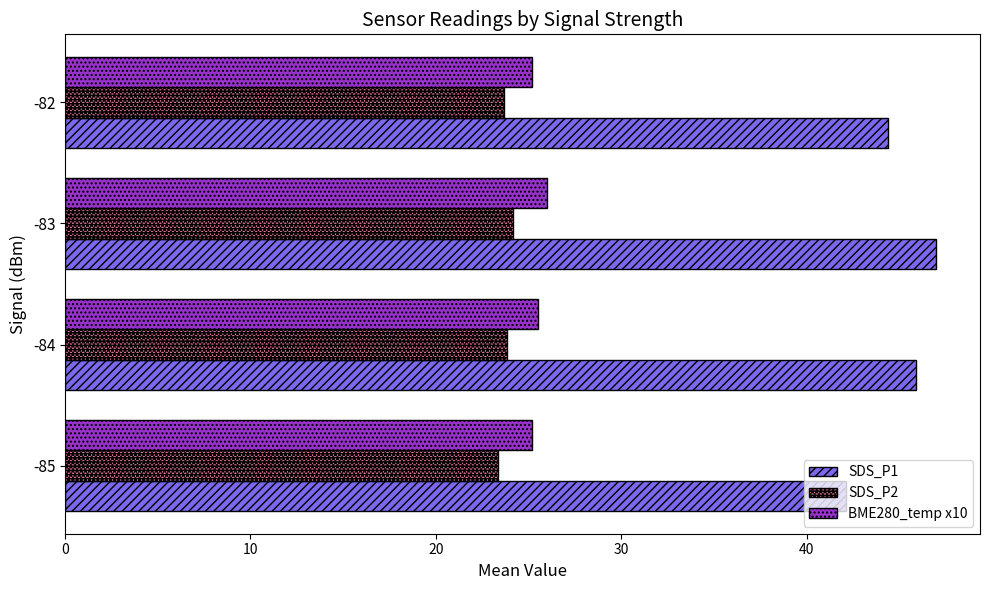

Which series has the largest range (max minus min)?

SDS_P1